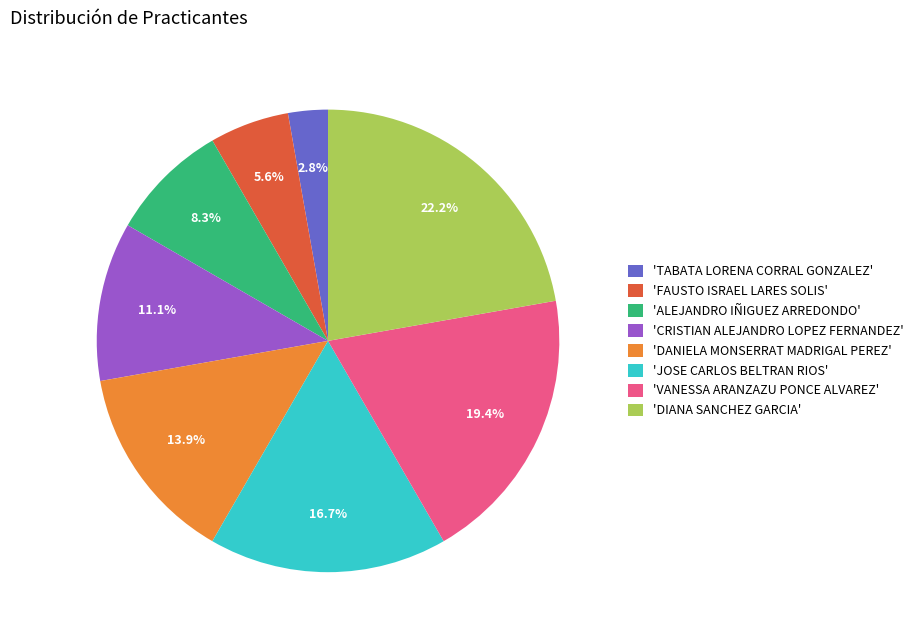

Between 'VANESSA ARANZAZU PONCE ALVAREZ' and 'ALEJANDRO IÑIGUEZ ARREDONDO', which is larger?

'VANESSA ARANZAZU PONCE ALVAREZ'